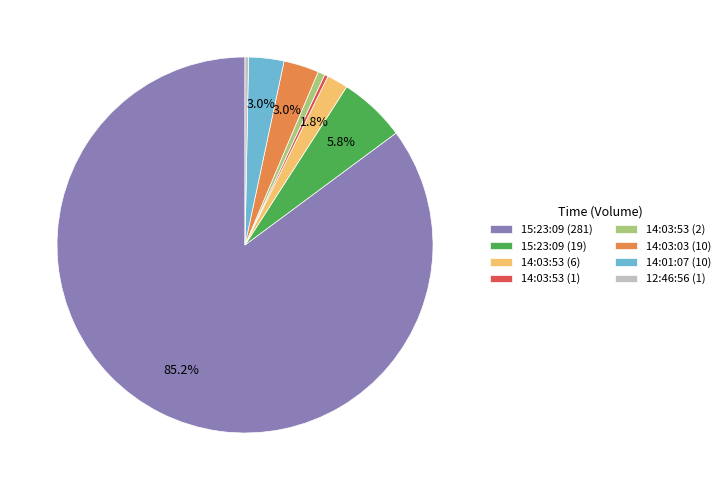

Is 14:03:53 (6) the majority of the pie?

No